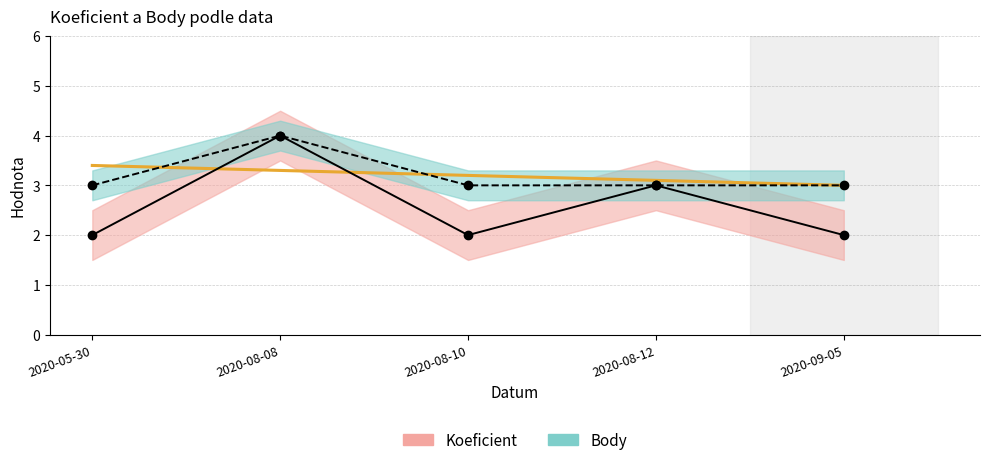

What is the difference between the Koeficient values at 2020-09-05 and 2020-08-12?

1